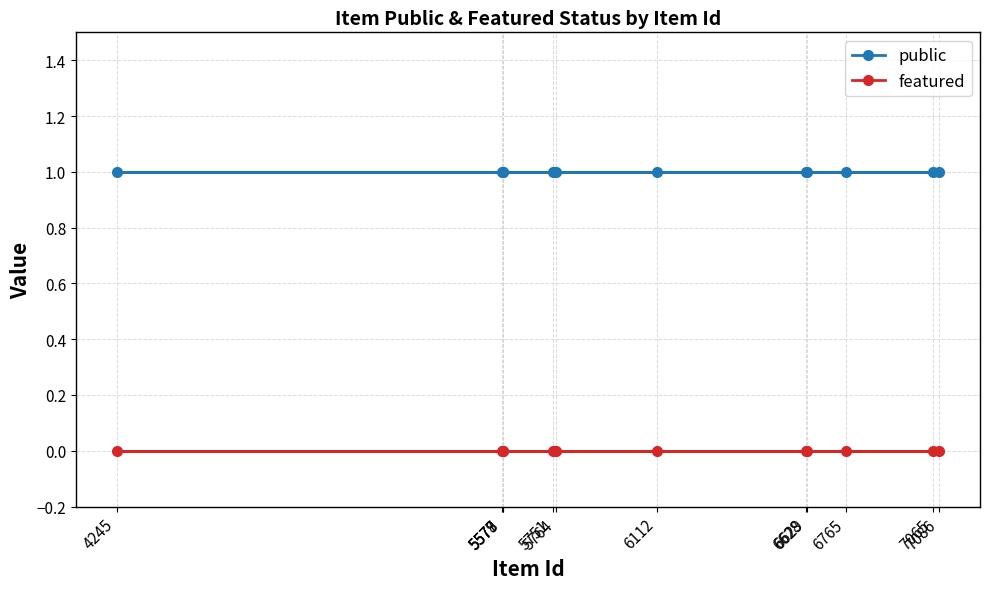

List the series in order of their overall mean, highest first.

public, featured